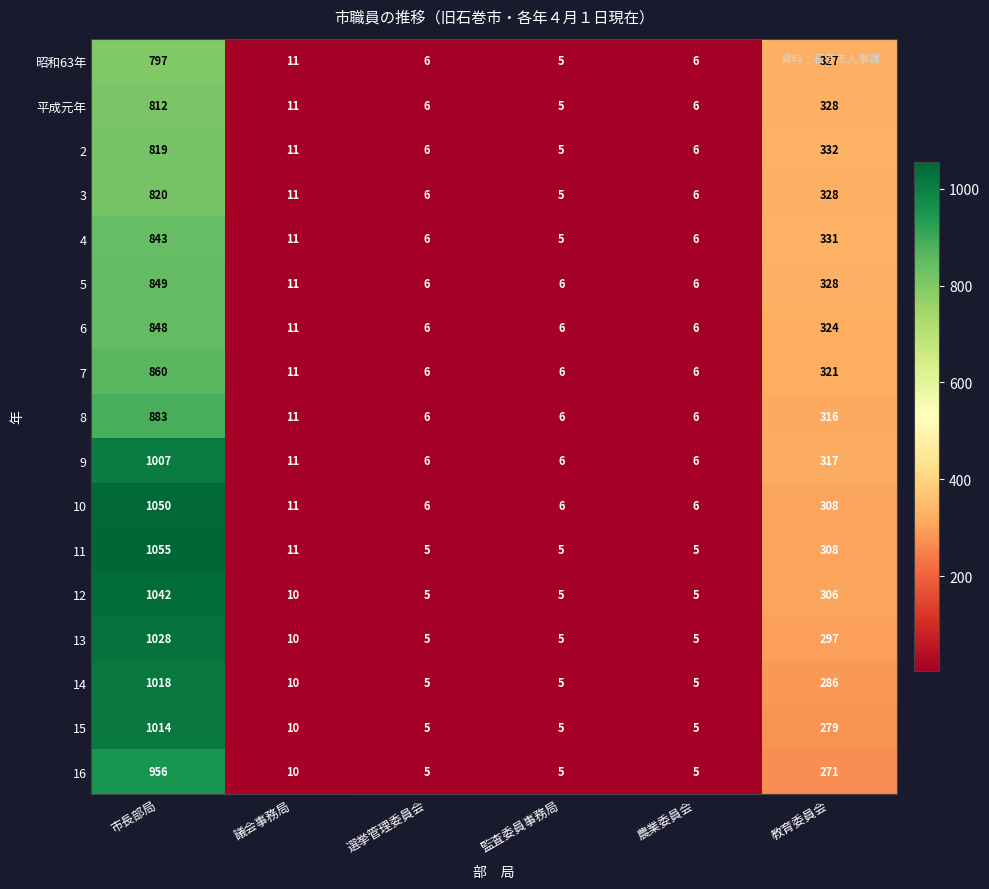

Is it true that 昭和63年 equals 6 at 選挙管理委員会?

True